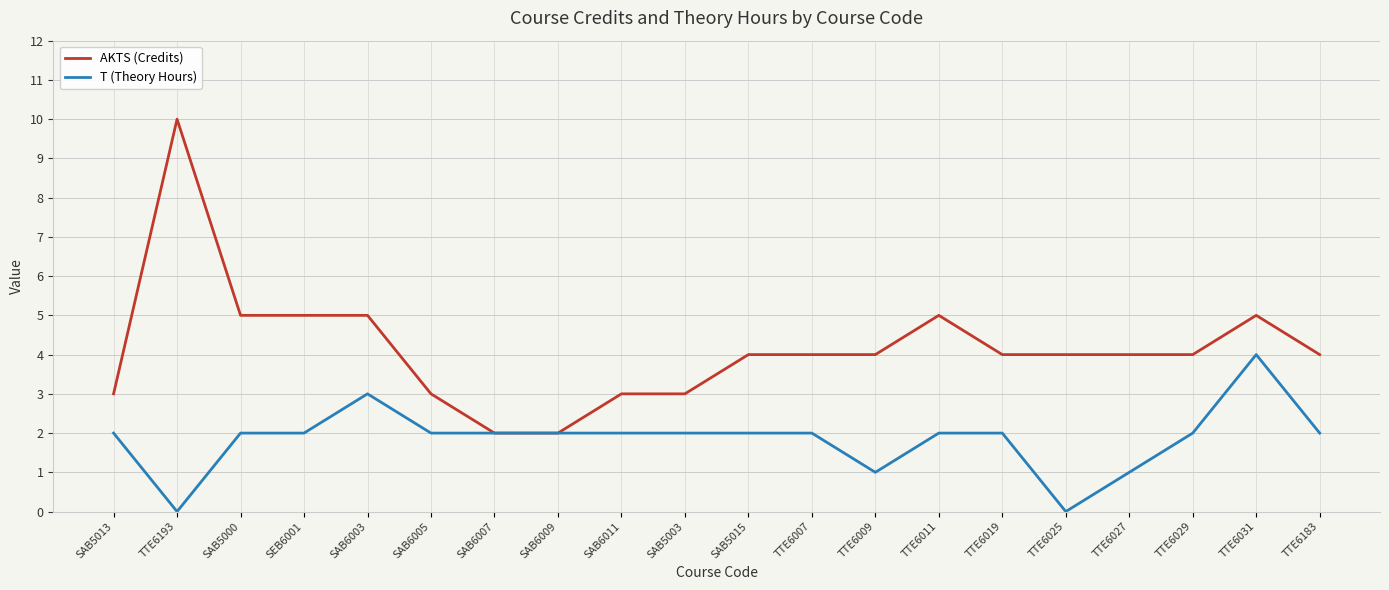

Which series has the widest spread of values?

AKTS (Credits)